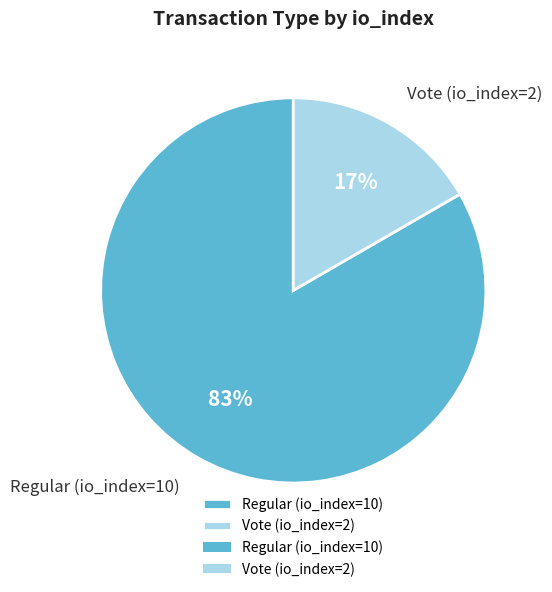

The Regular (io_index=10) slice represents 96% of the pie. True or false?

False